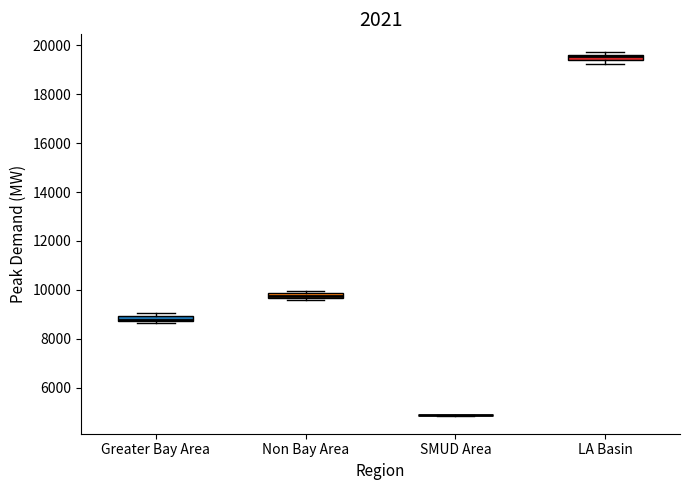

Where is the lower edge of the box for Non Bay Area on the y-axis? The values are not printed on the chart, so give them approximately, as read against the axis.

9600